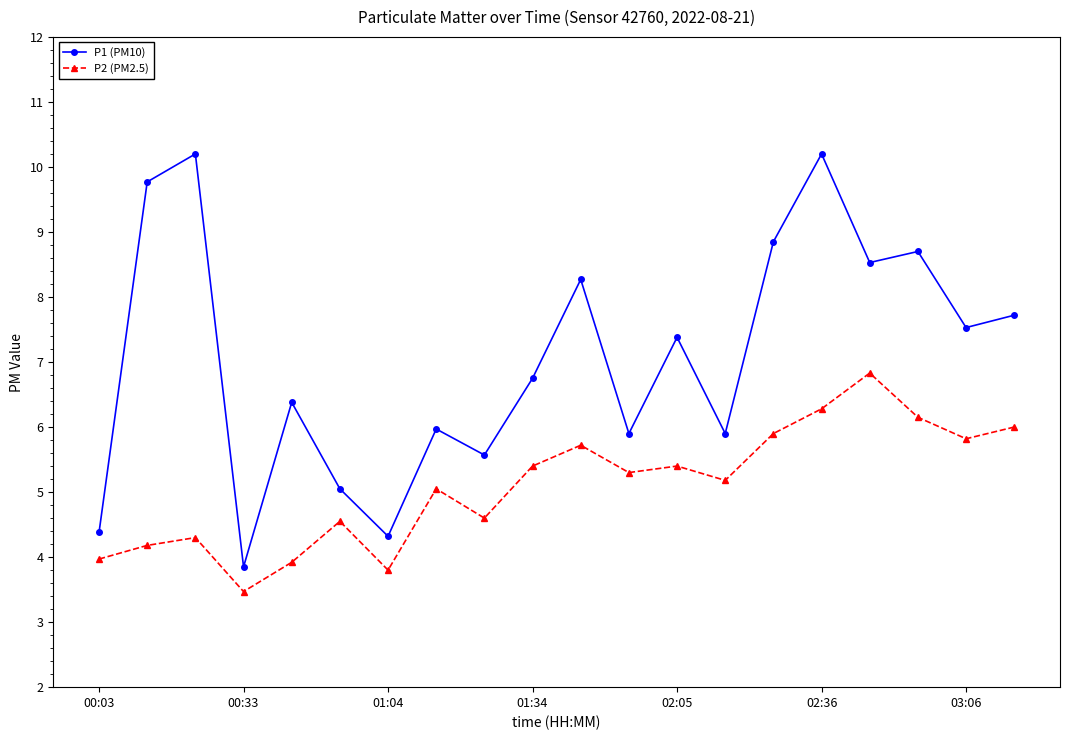

Is this an area chart (filled region under the line)?

No